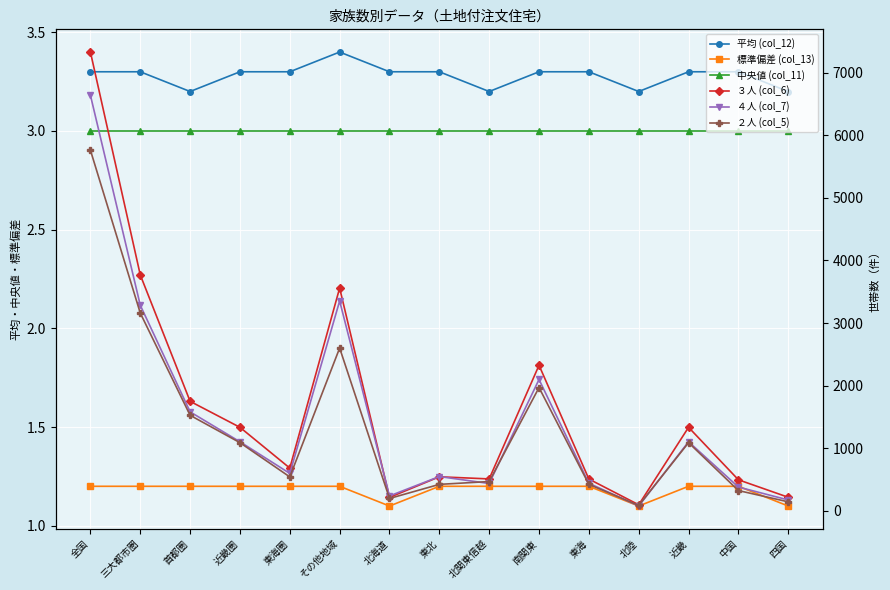

At which label does 標準偏差 (col_13) reach its peak?

全国